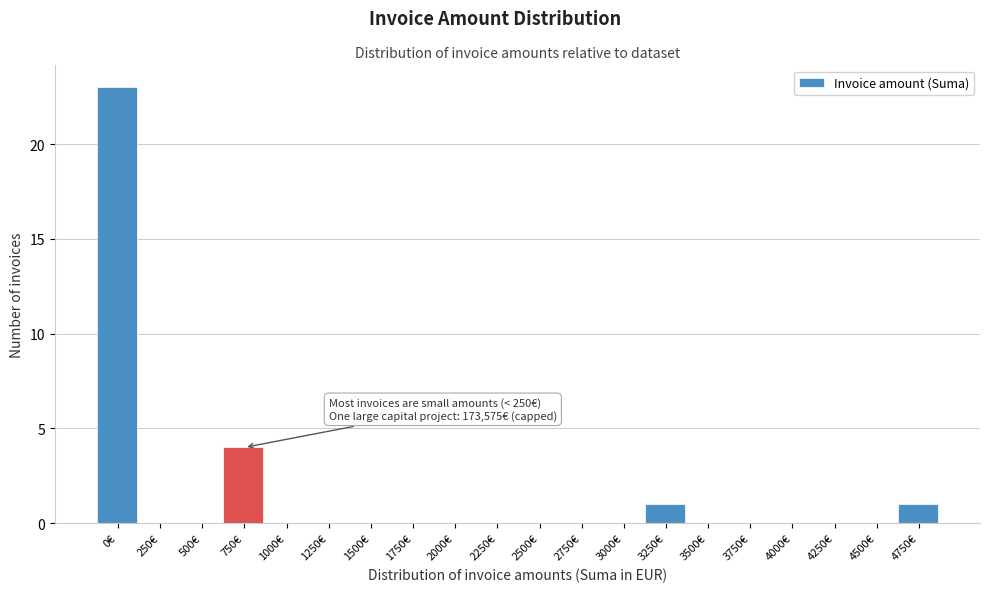

Reading right to left, transcribe all the data shown in this chart.

4750€=1	4500€=0	4250€=0	4000€=0	3750€=0	3500€=0	3250€=1	3000€=0	2750€=0	2500€=0	2250€=0	2000€=0	1750€=0	1500€=0	1250€=0	1000€=0	750€=4	500€=0	250€=0	0€=23